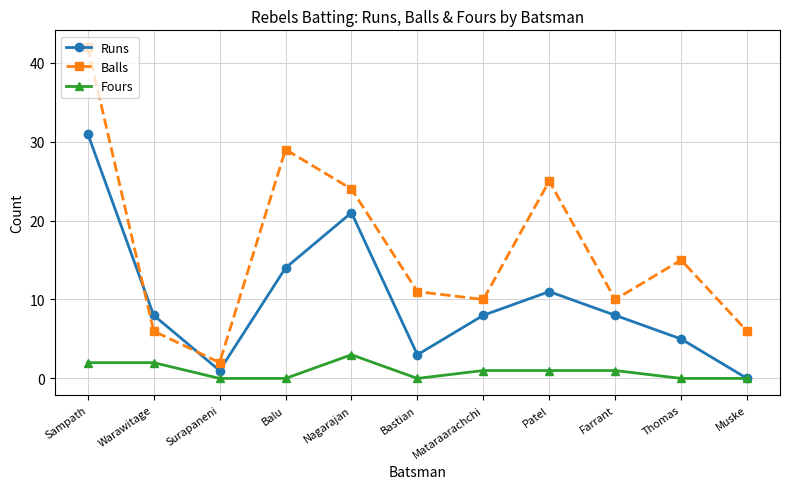

What is the difference between the maximum and minimum values in the Fours series?

3